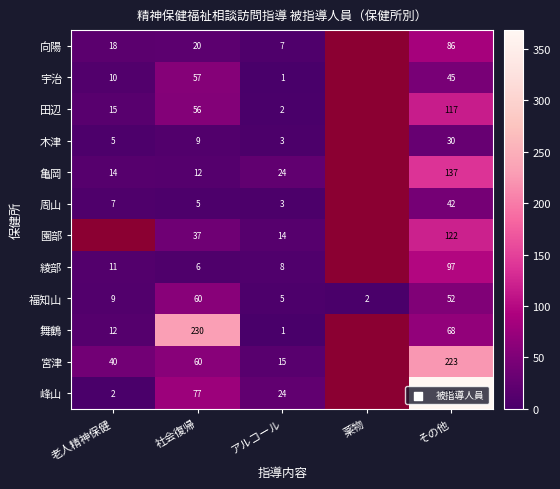

What is the sum of the 福知山 values at 社会復帰 and アルコール?

65